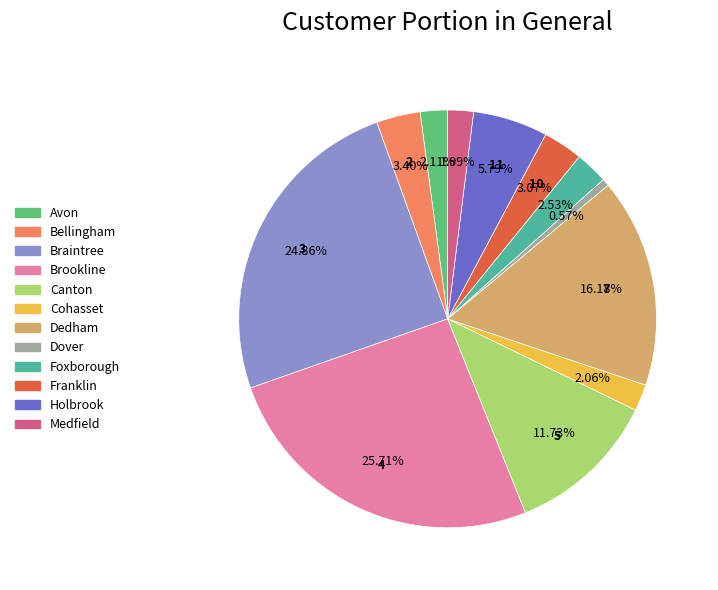

Between Holbrook and Franklin, which is larger?

Holbrook